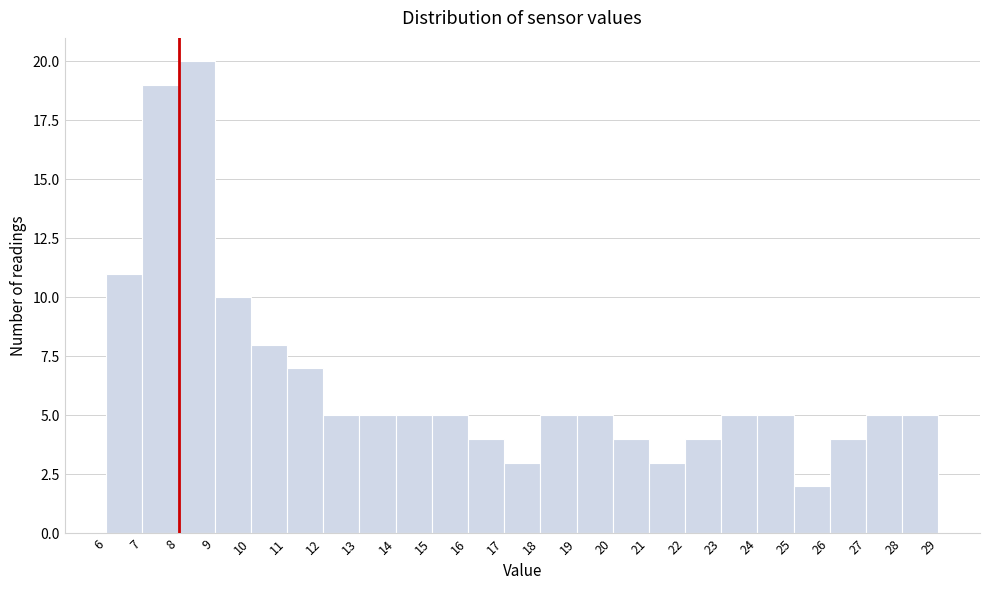

Reading left to right, transcribe this chart: for each bar, give the range it covers on the x-axis and its height. The values are not printed on the chart, so give them approximately, as read against the axis.

6 to 7: 11
7 to 8: 19
8 to 9: 20
9 to 10: 10
10 to 11: 8
11 to 12: 7
12 to 13: 5
13 to 14: 5
14 to 15: 5
15 to 16: 5
16 to 17: 4
17 to 18: 3
18 to 19: 5
19 to 20: 5
20 to 21: 4
21 to 22: 3
22 to 23: 4
23 to 24: 5
24 to 25: 5
25 to 26: 2
26 to 27: 4
27 to 28: 5
28 to 29: 5